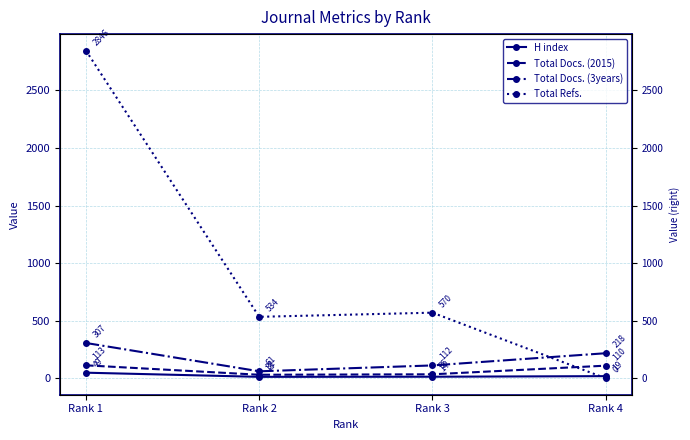

How many series are shown in this chart?

4